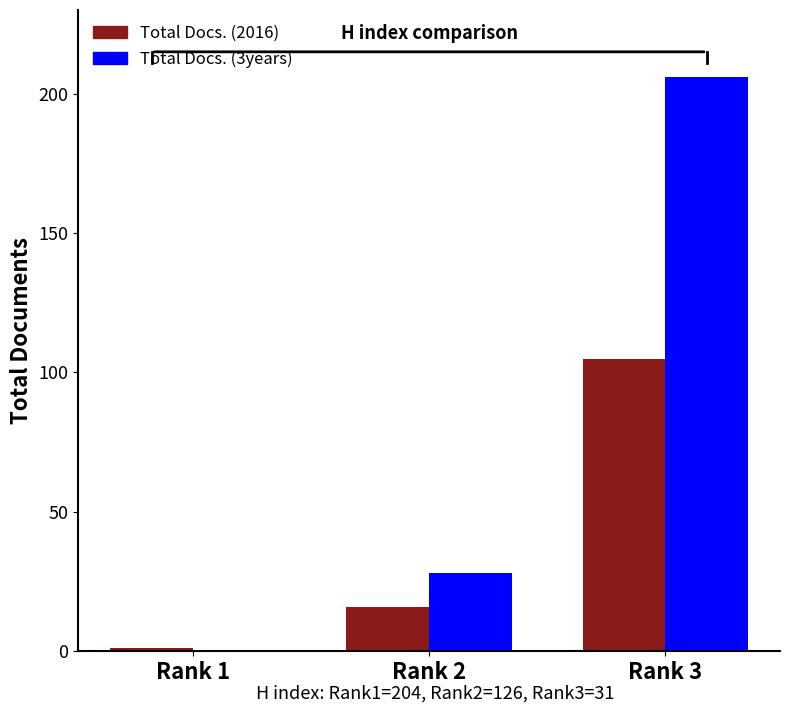

Which series changed the most between Rank 2 and Rank 3?

Total Docs. (3years)